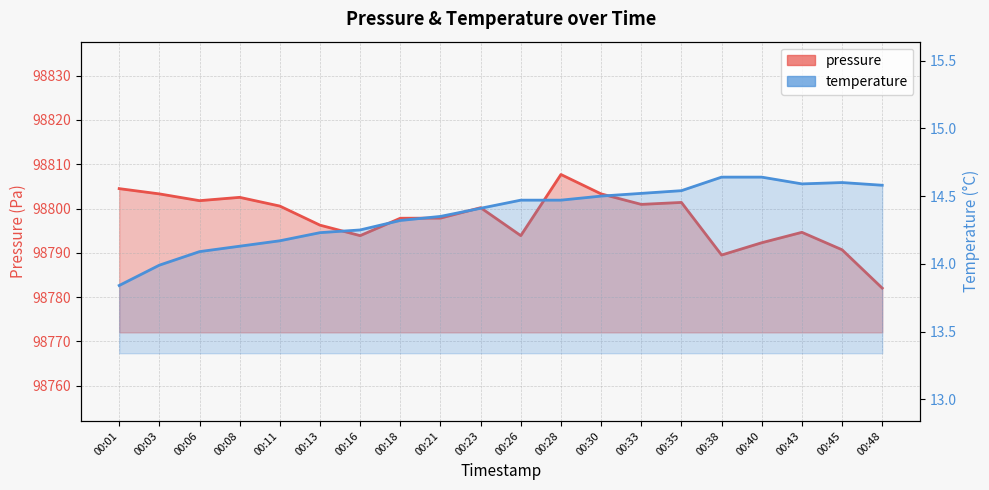

True or false: pressure and temperature intersect in this chart.

False